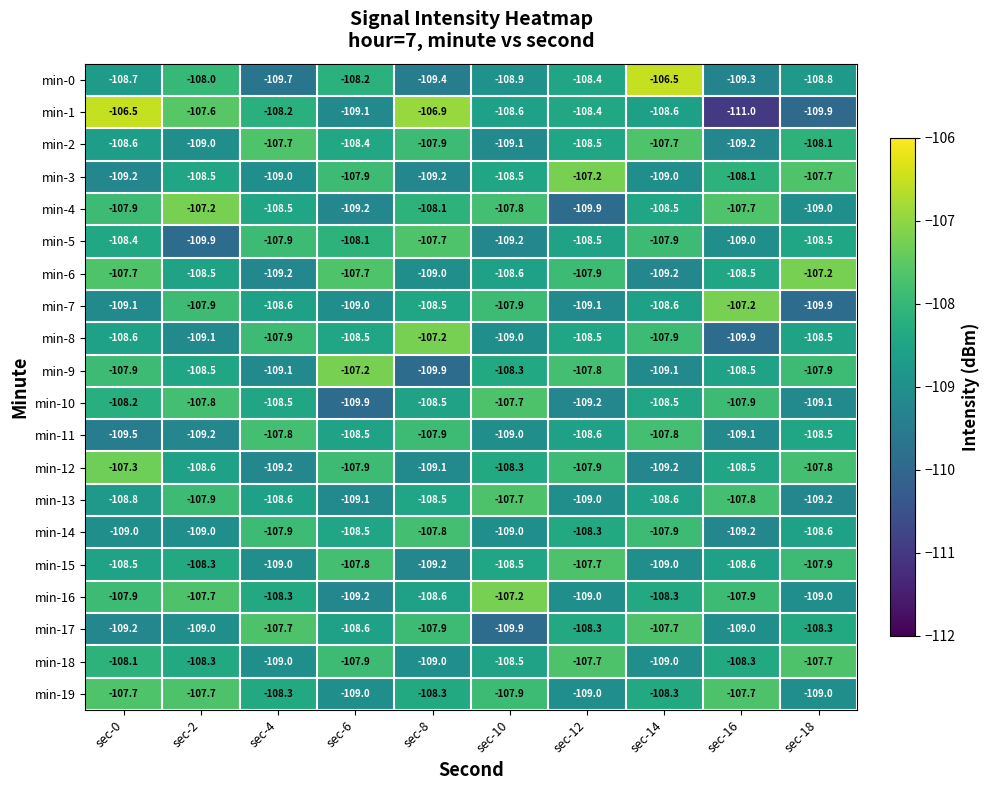

What is the minimum value for min-5?

-109.9